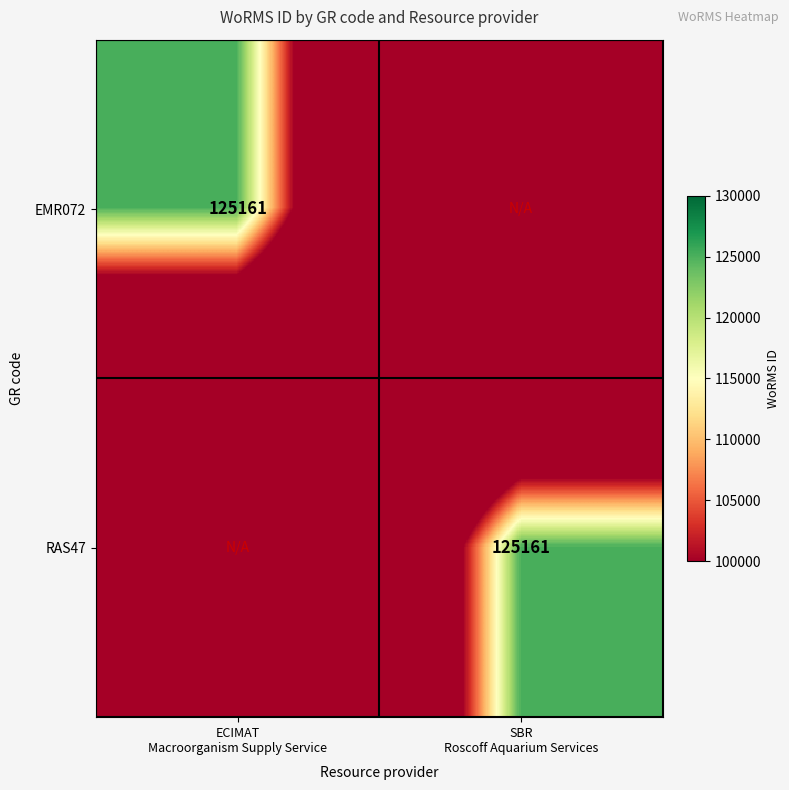

List the series in order of their peak value, lowest first.

EMR072, RAS47